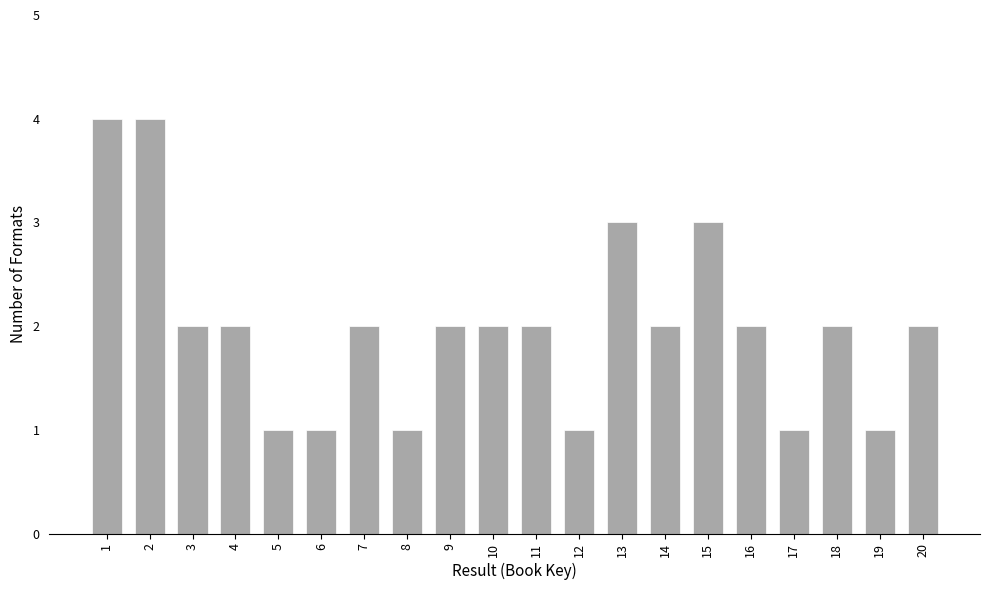

Reading left to right, extract all data points from this chart.

4	4	2	2	1	1	2	1	2	2	2	1	3	2	3	2	1	2	1	2